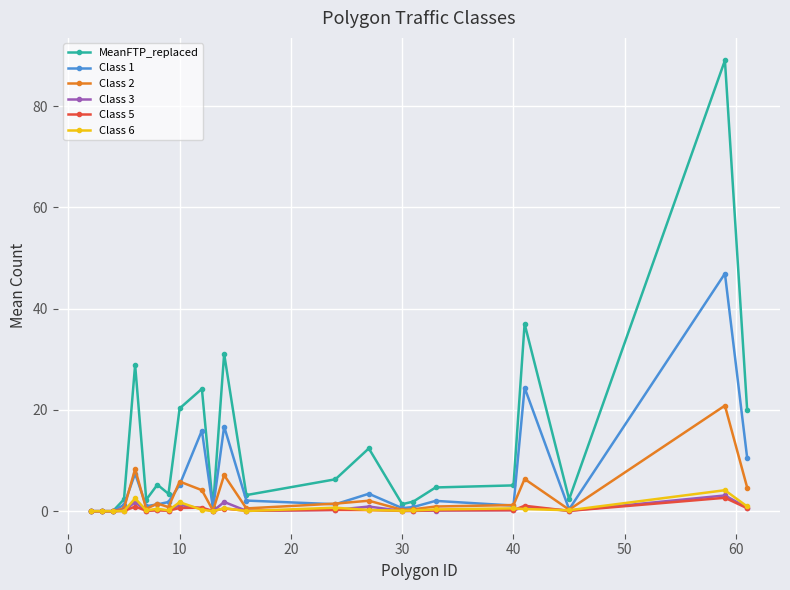

How many data points does each series have?

23